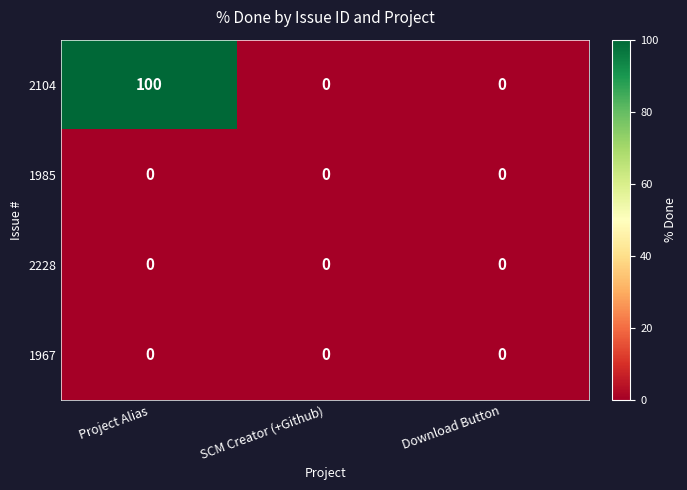

Which series changed the most between Project Alias and Download Button?

2104